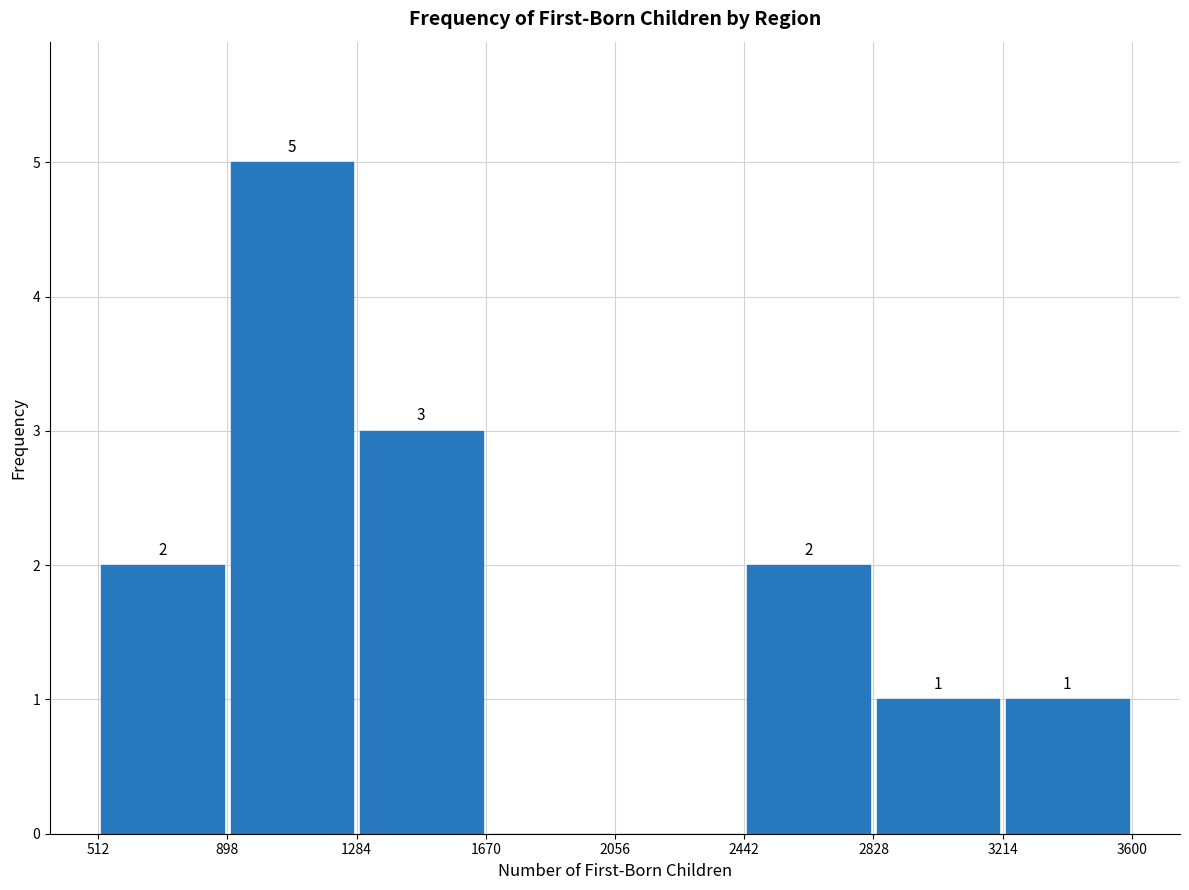

Which range on the x-axis has the tallest bar?

898 to 1284